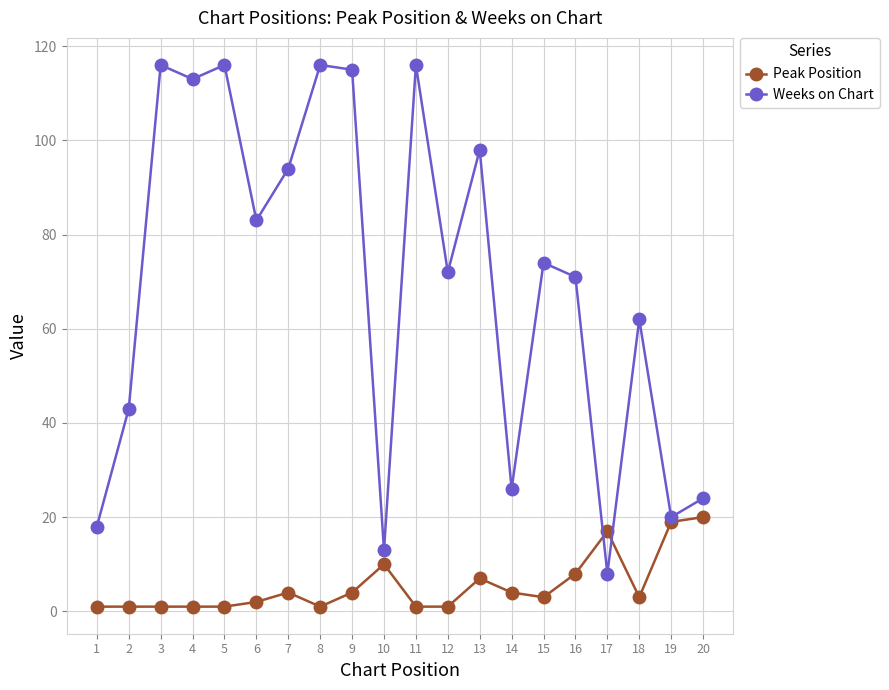

Where is Peak Position nearest to the value 10?

10